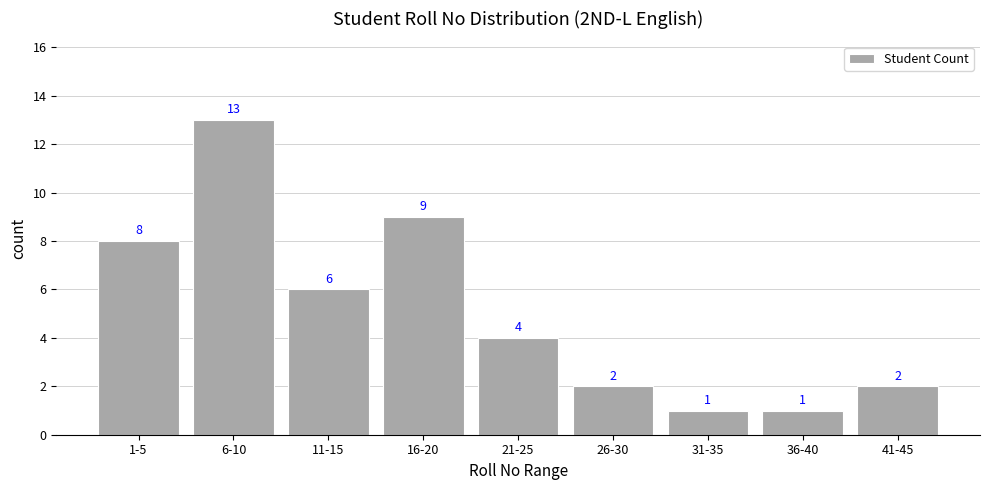

Count the number of categories in the chart.

9